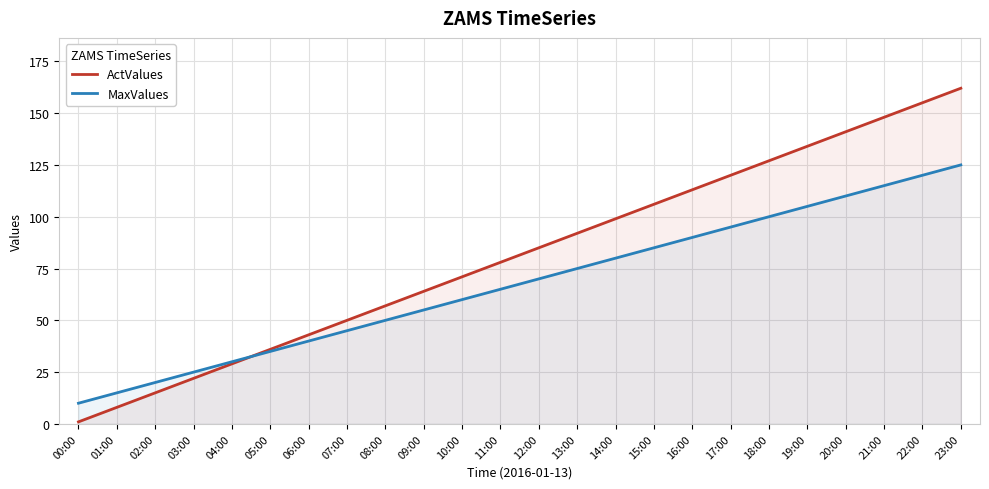

Which series has the largest range (max minus min)?

ActValues